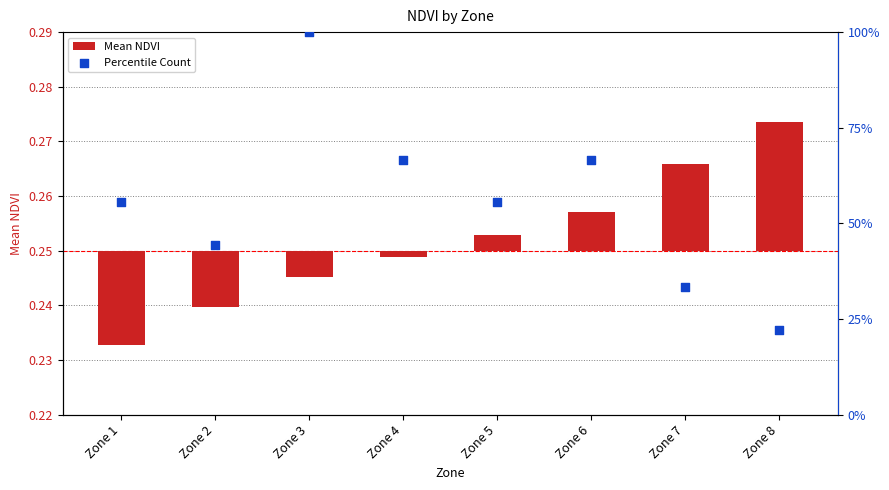

Which series reaches the minimum Y coordinate?

Mean NDVI